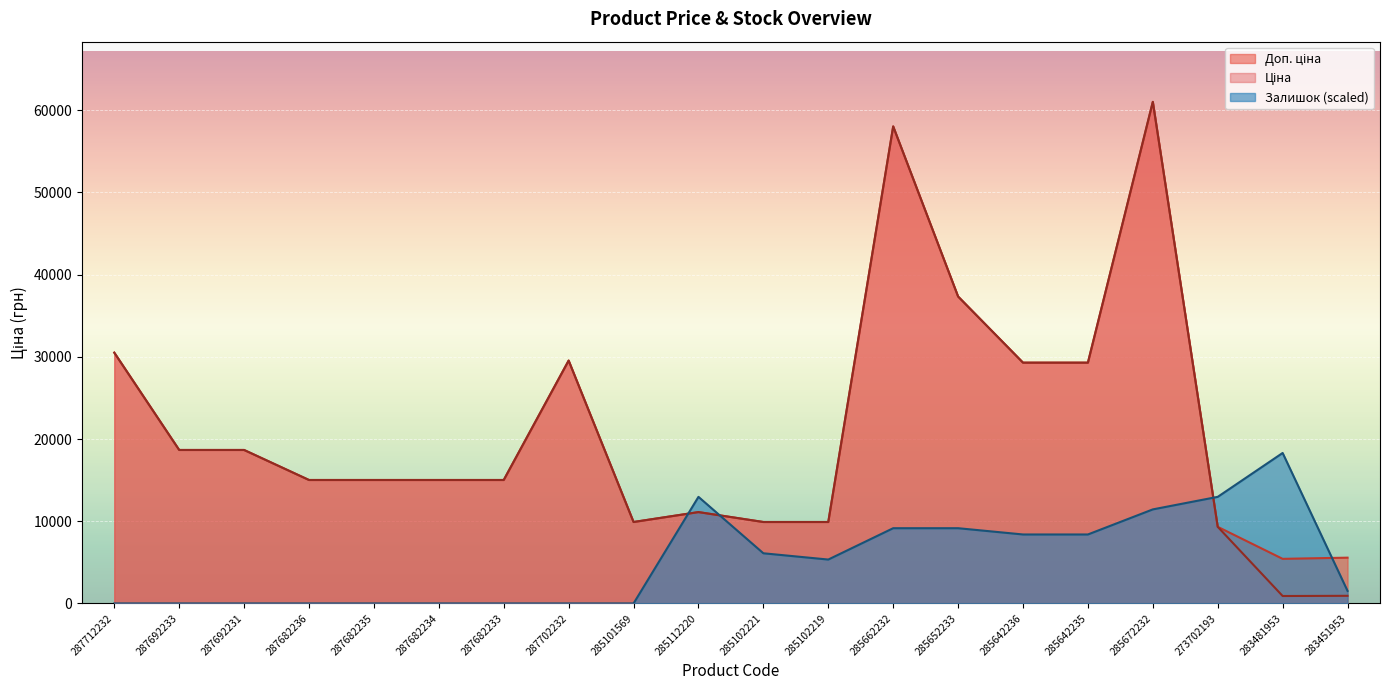

The Ціна series shows 8712.0 at 285642235. True or false?

False